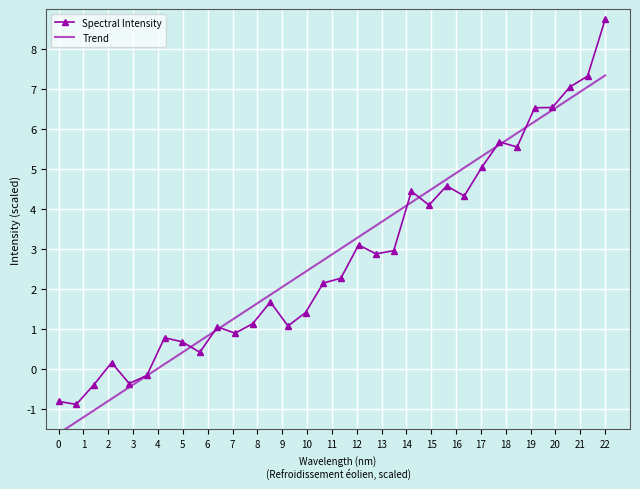

What is the smallest value displayed?

-1.6